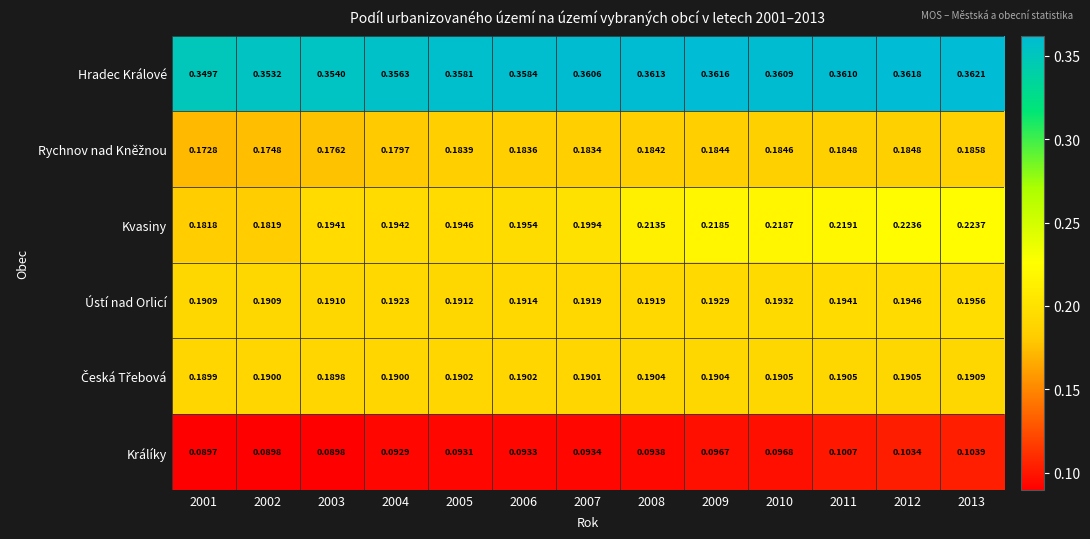

Which series has the largest total across all categories?

Hradec Králové